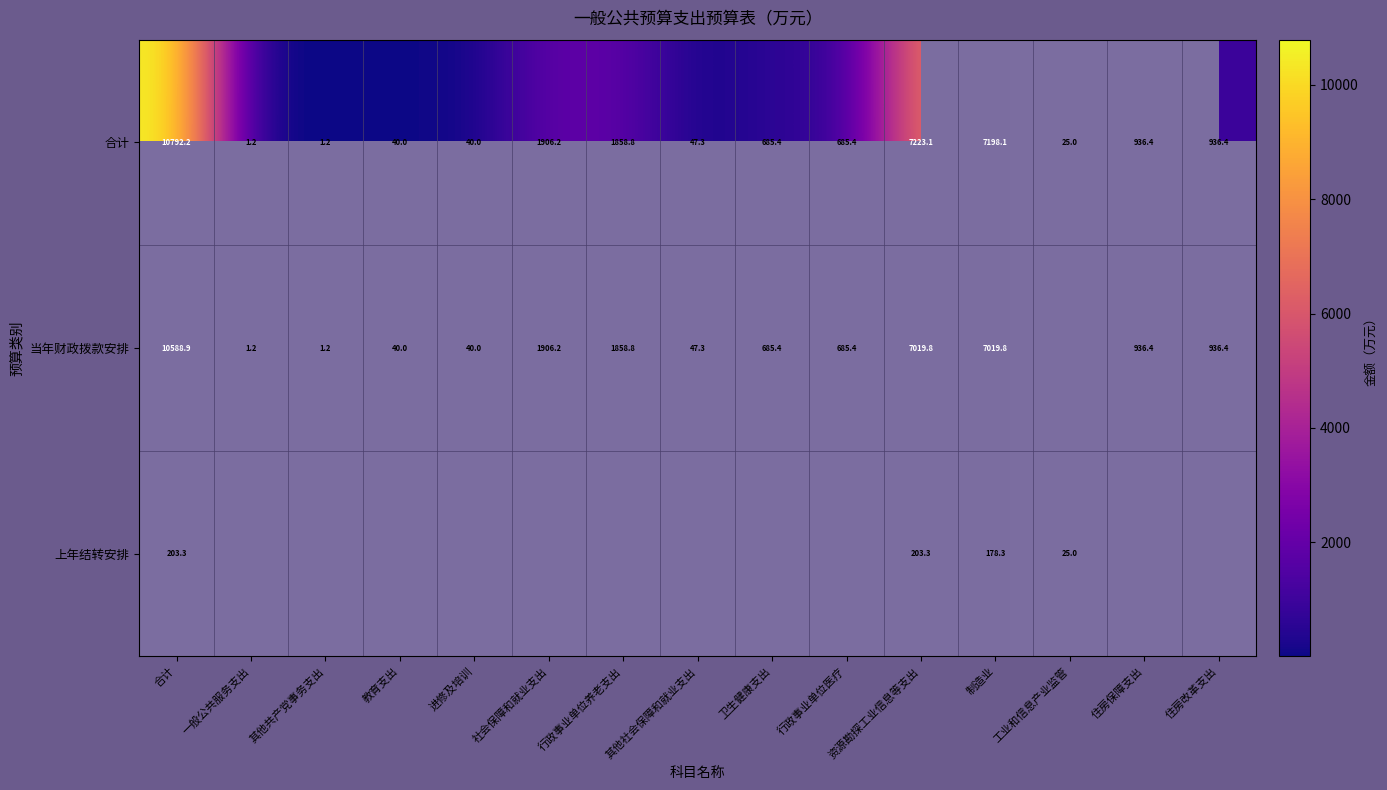

What is the highest value of the 合计 series?

10792.2